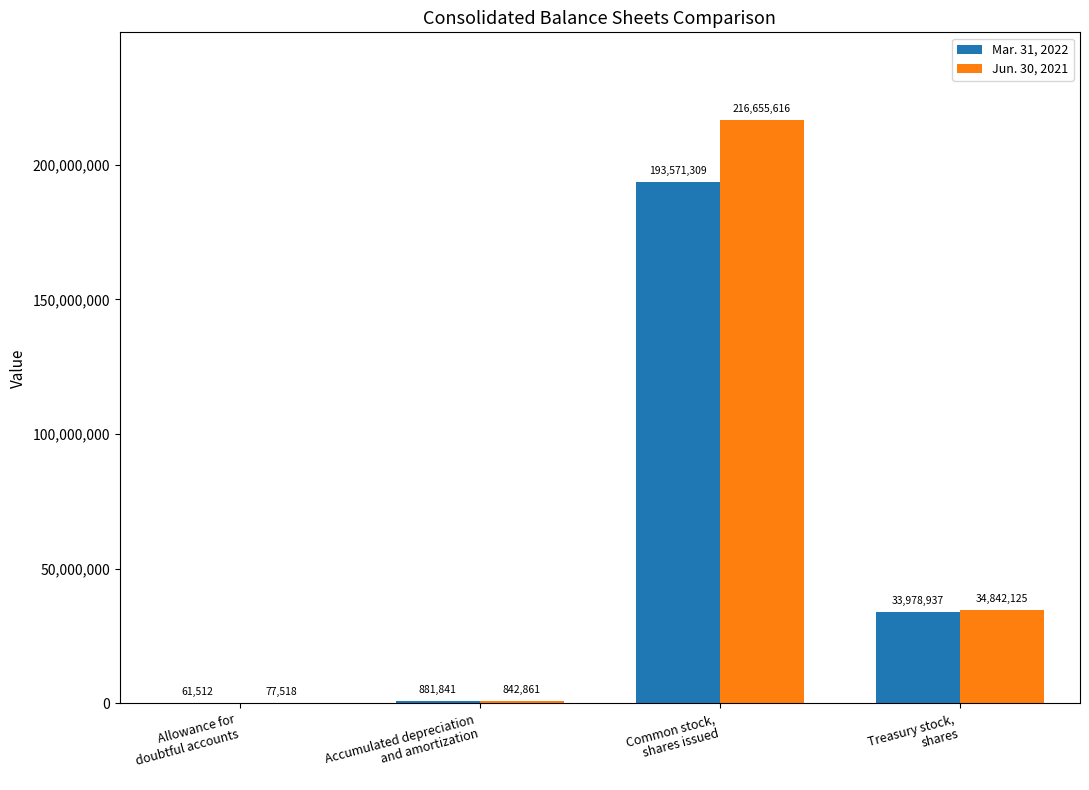

Reading left to right, list all the values displayed in this chart.

Mar. 31, 2022: Allowance for
doubtful accounts=61512	Accumulated depreciation
and amortization=881841	Common stock,
shares issued=193571309	Treasury stock,
shares=33978937
Jun. 30, 2021: Allowance for
doubtful accounts=77518	Accumulated depreciation
and amortization=842861	Common stock,
shares issued=216655616	Treasury stock,
shares=34842125